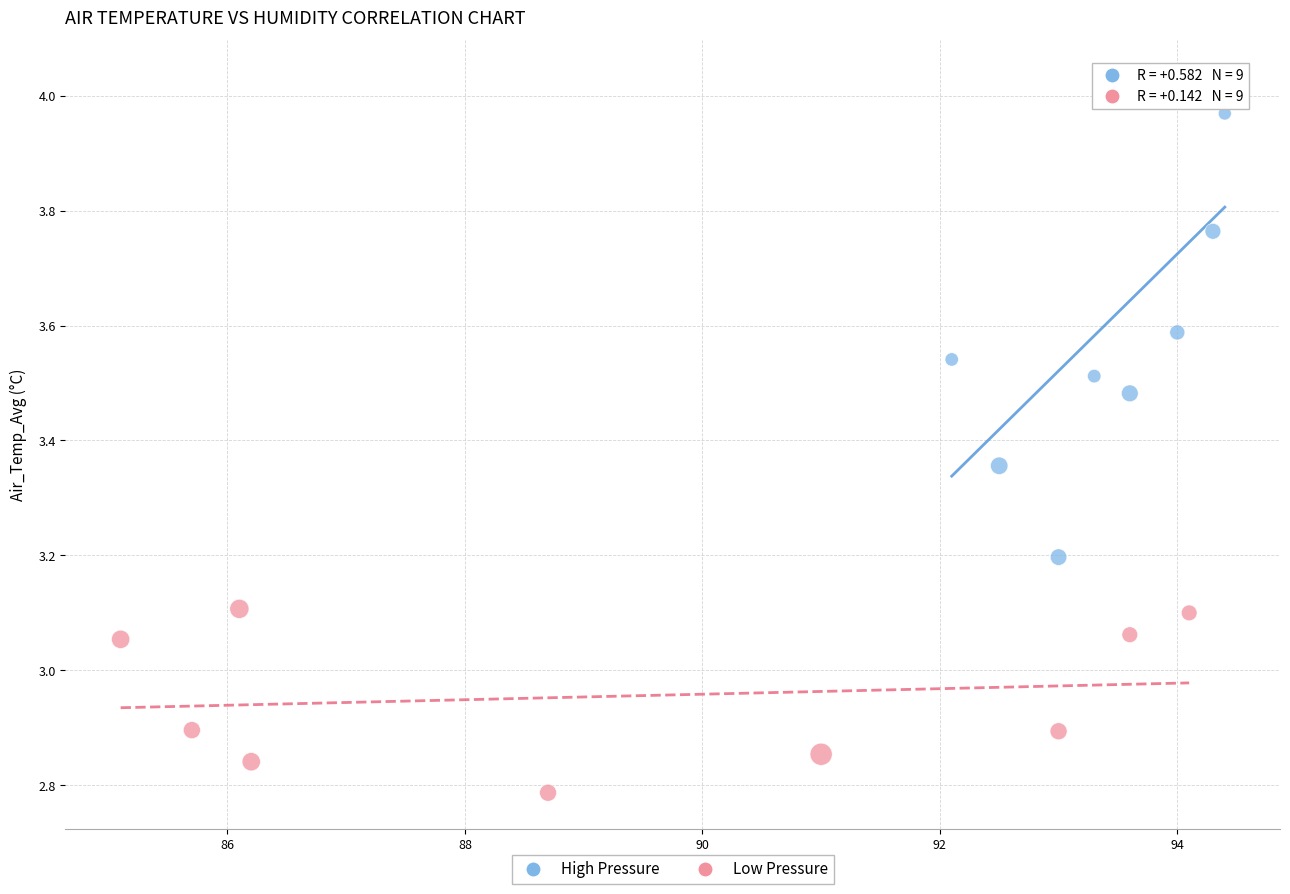

Which series contains the lowest Y value?

Low Pressure